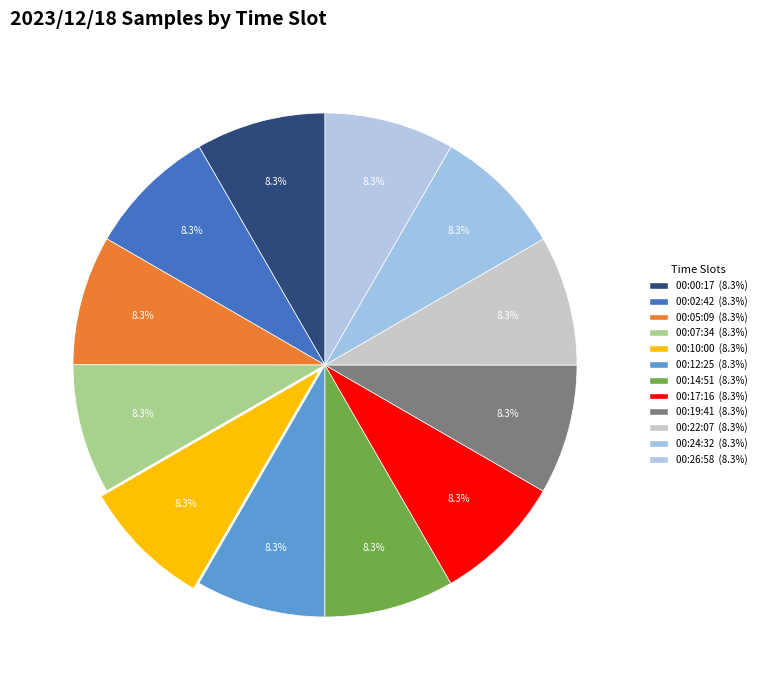

How many segments does this pie chart have?

12